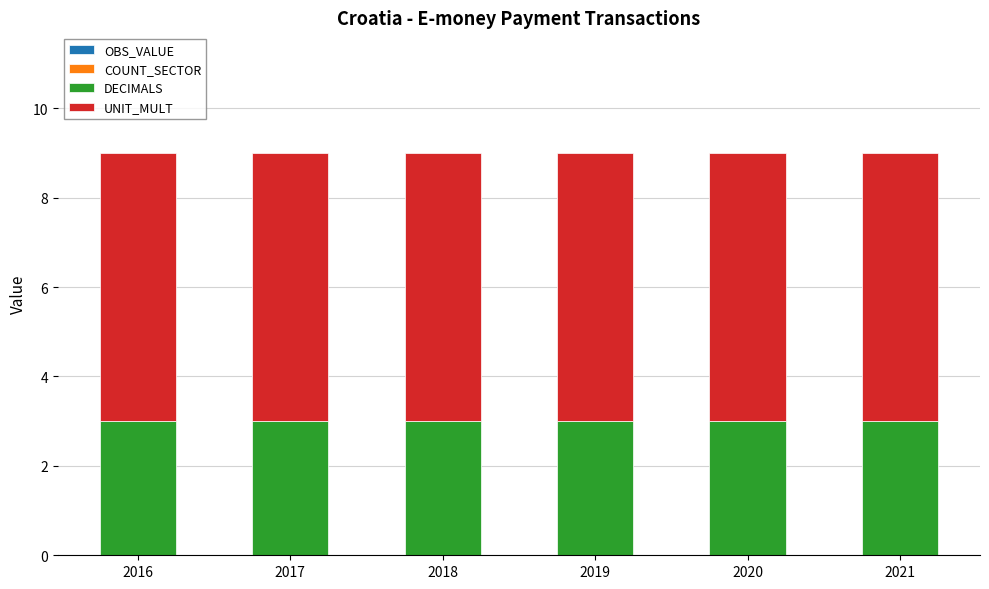

Are the bars horizontal?

No